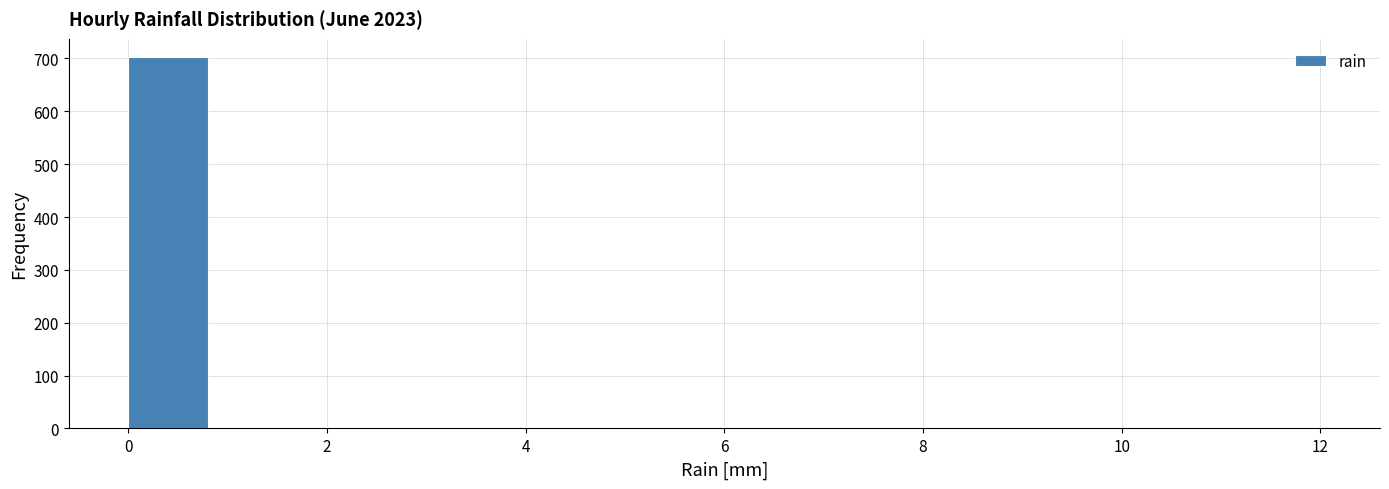

Reading left to right, list every bar in this chart as the range it spans on the x-axis followed by its height. The values are not printed on the chart, so give them approximately, as read against the axis.

0.0 to 0.8: 700
0.8 to 1.6: under 10
1.6 to 2.4: under 10
2.4 to 3.2: under 10
3.2 to 4.0: 0
4.0 to 4.8: under 10
4.8 to 5.6: under 10
5.6 to 6.4: under 10
6.4 to 7.2: under 10
7.2 to 8.0: 0
8.0 to 8.8: under 10
8.8 to 9.6: under 10
9.6 to 10.4: under 10
10.4 to 11.2: 0
11.2 to 12.0: under 10